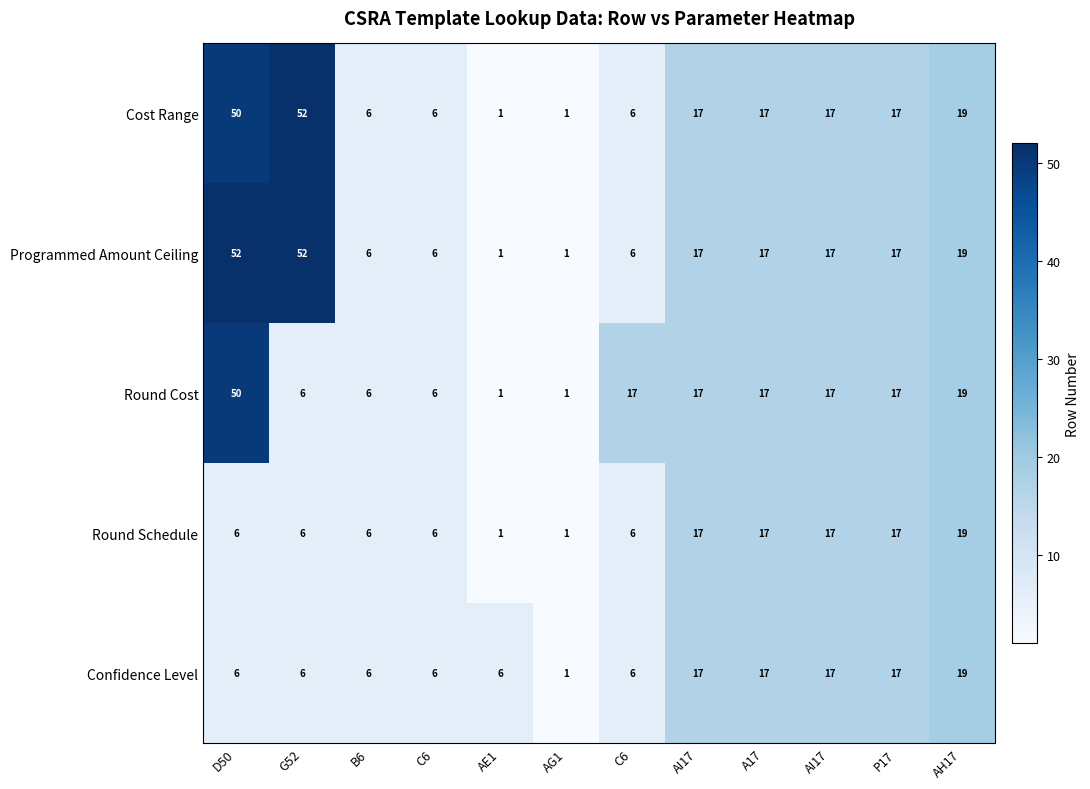

What is the smallest value displayed?

1